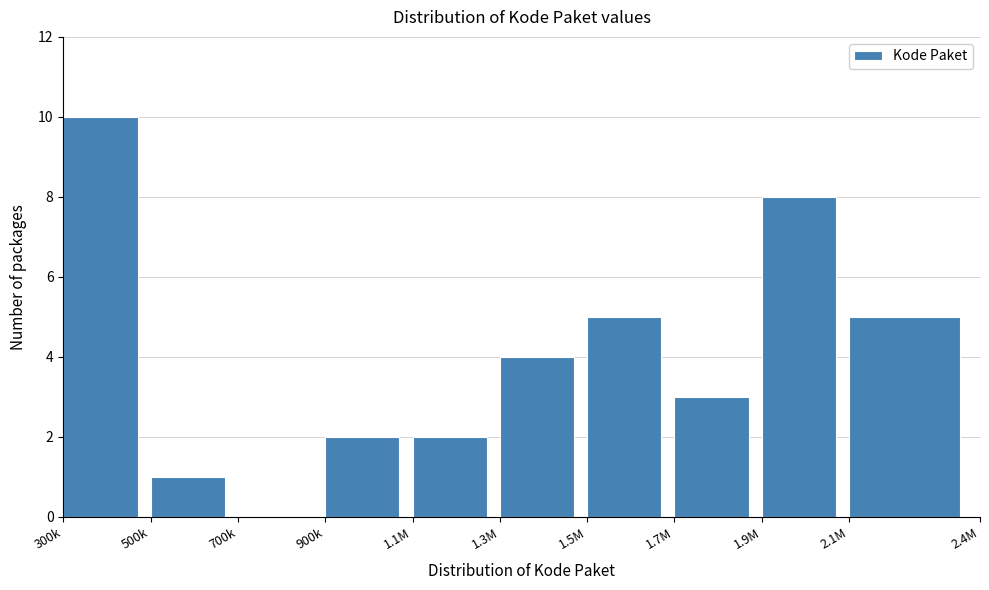

Reading left to right, what are all the values shown in this chart?

300k=10	500k=1	700k=0	900k=2	1.1M=2	1.3M=4	1.5M=5	1.7M=3	1.9M=8	2.1M=5